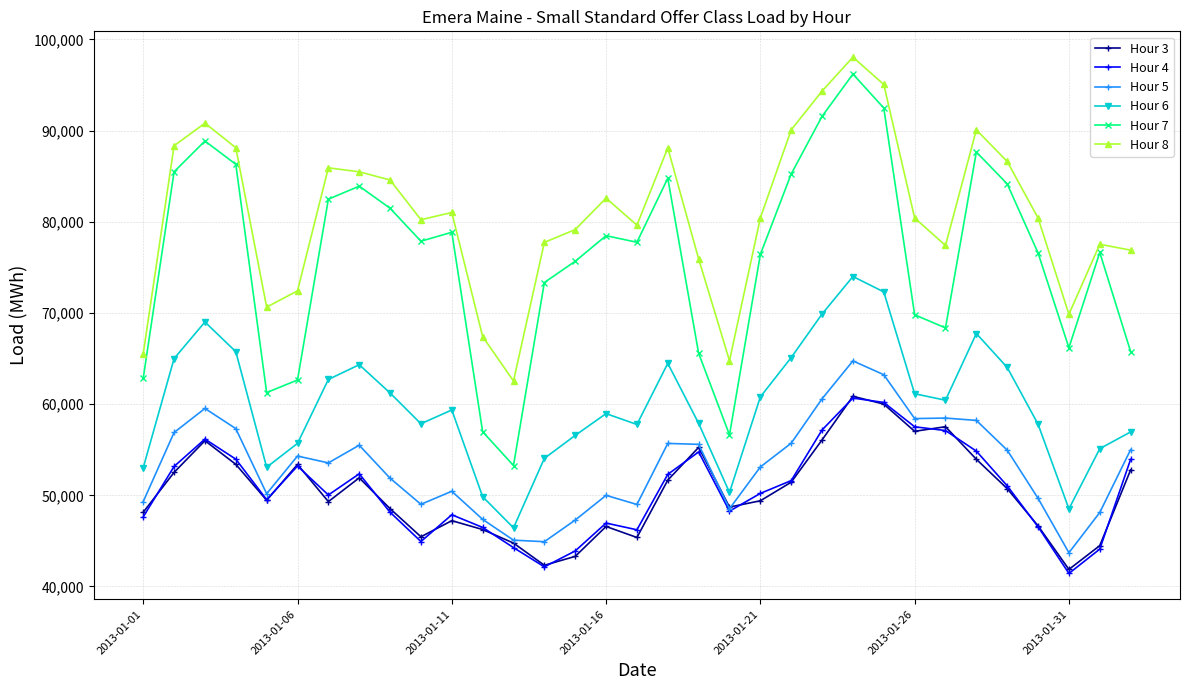

Which series has the largest range (max minus min)?

Hour 7